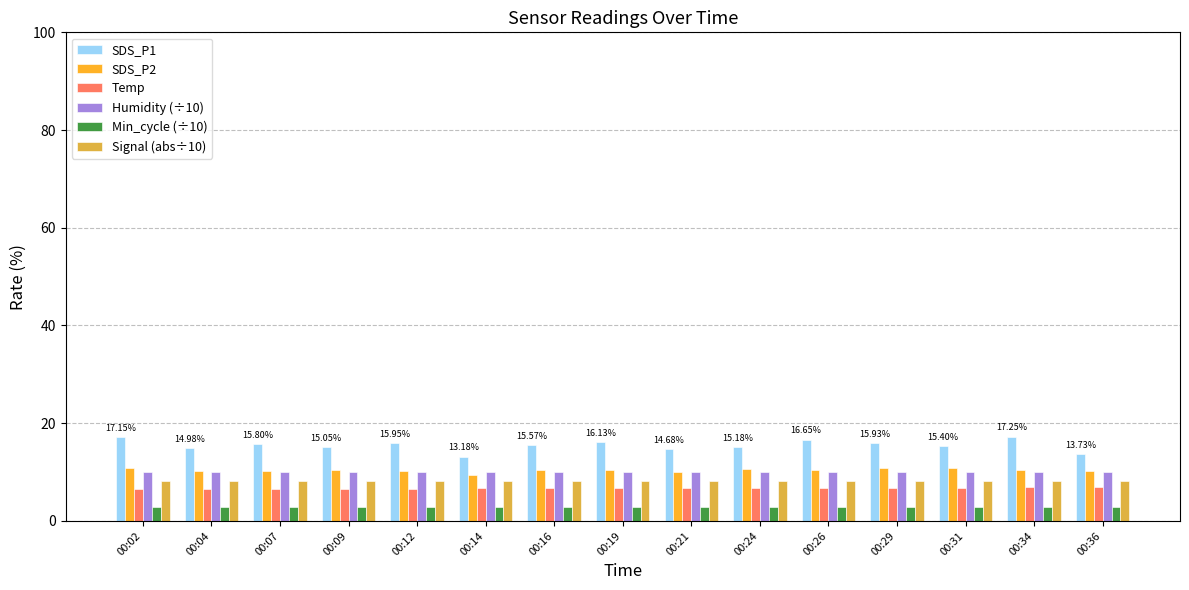

What is the spread (max minus min) of values at 00:14?

10.4